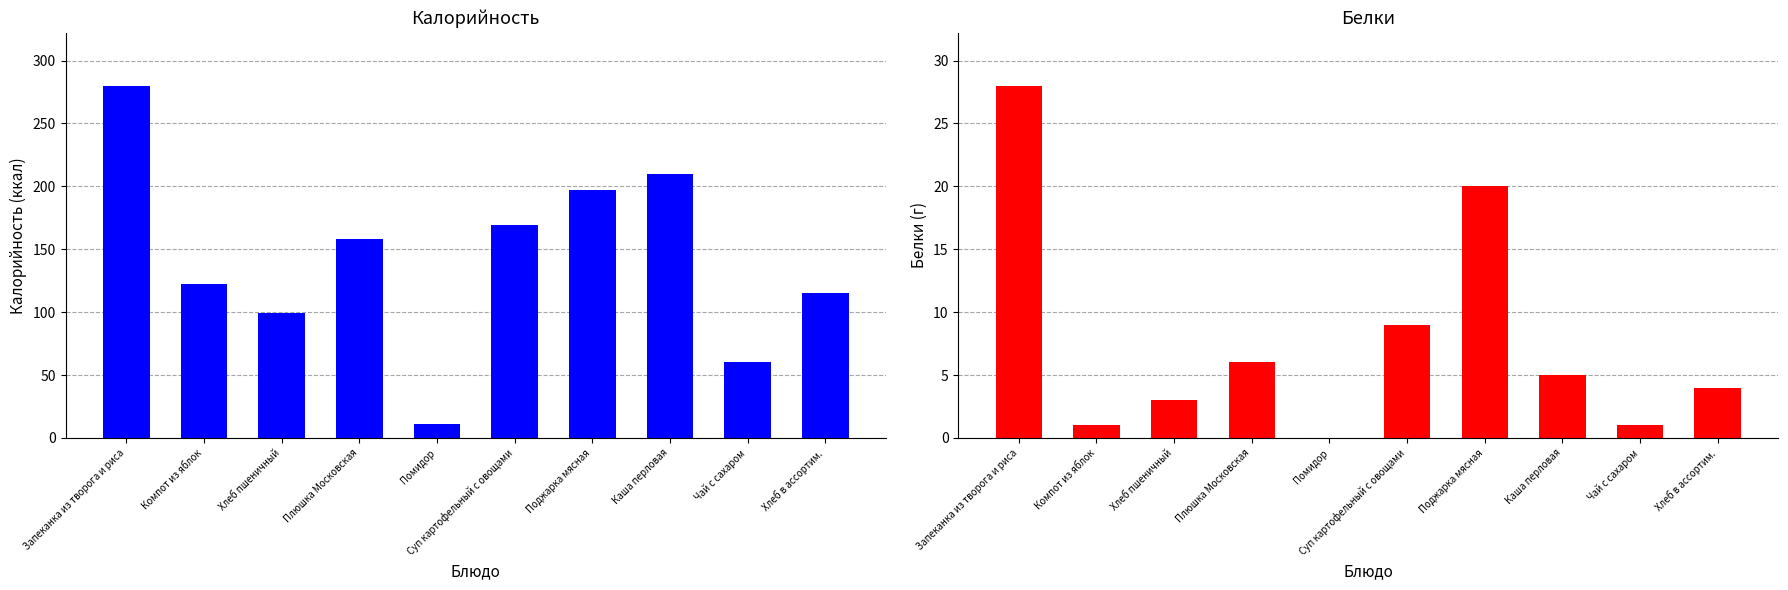

Count the number of data series in this chart.

2